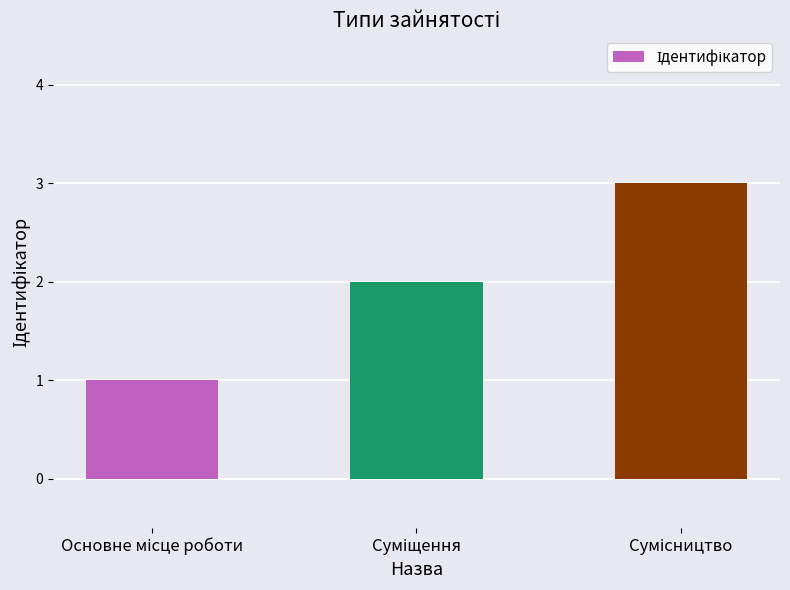

Reading left to right, what are all the values shown in this chart?

1	2	3